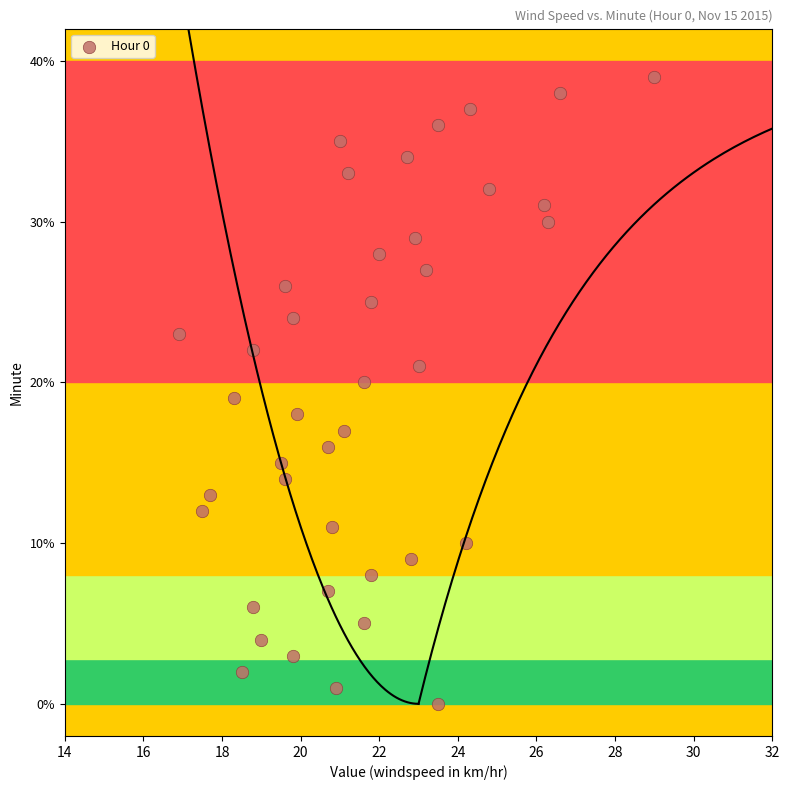

What is the range of Y values (max minus min)?

39